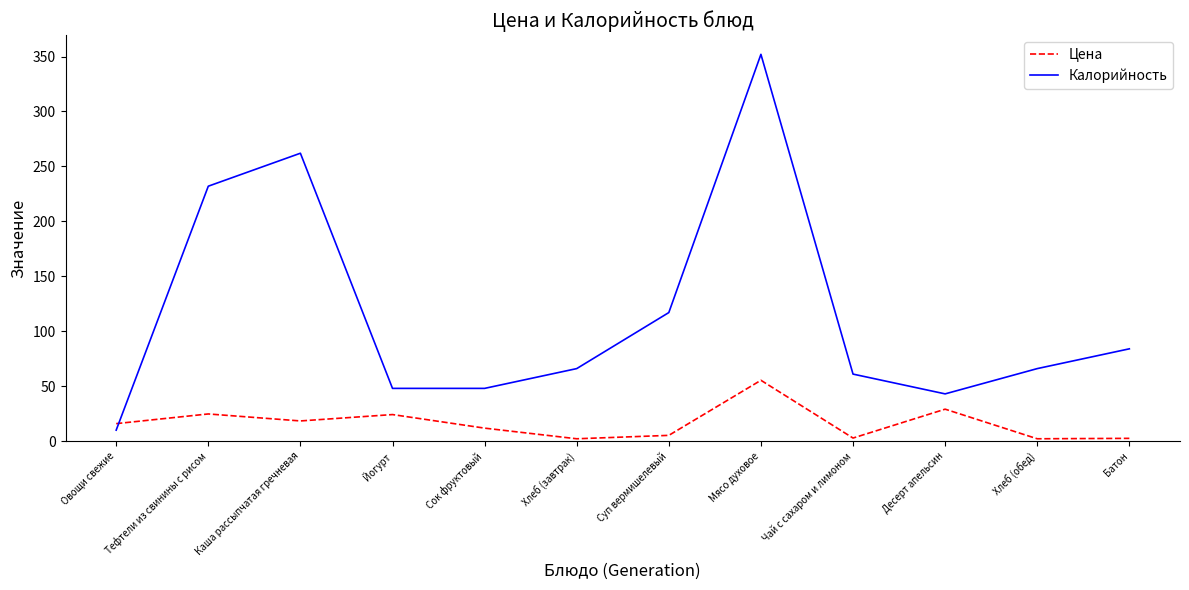

What position from the right is Сок фруктовый?

8